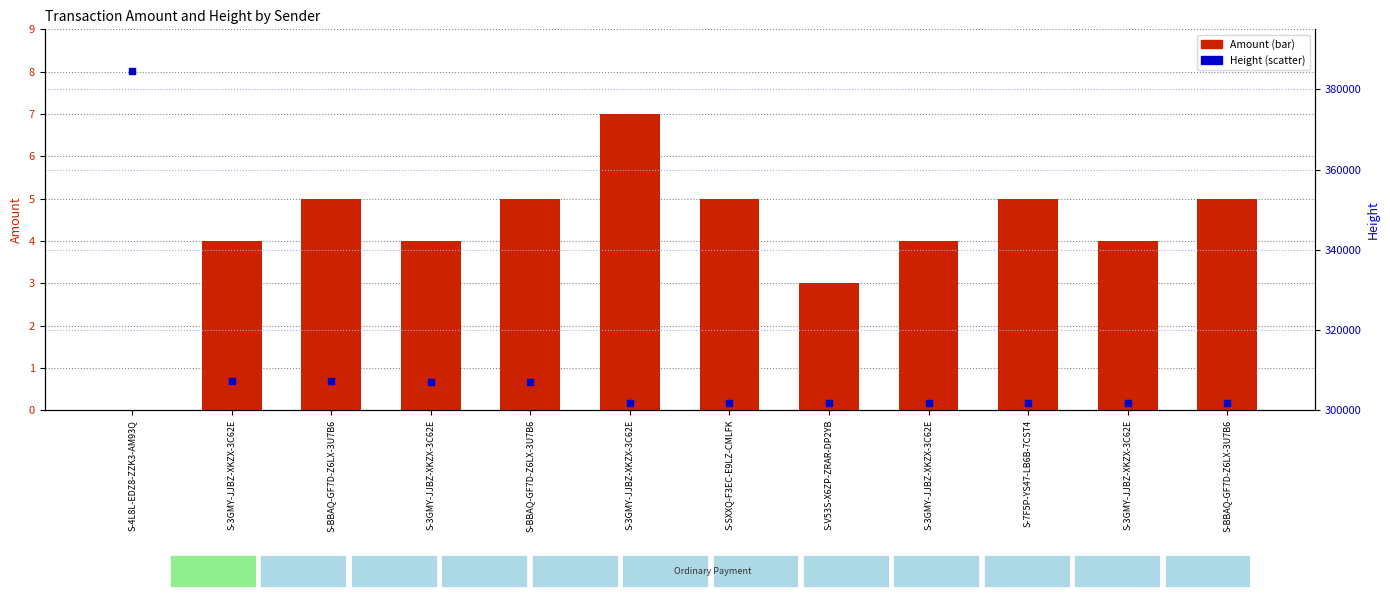

Which series has the largest total across all categories?

Height